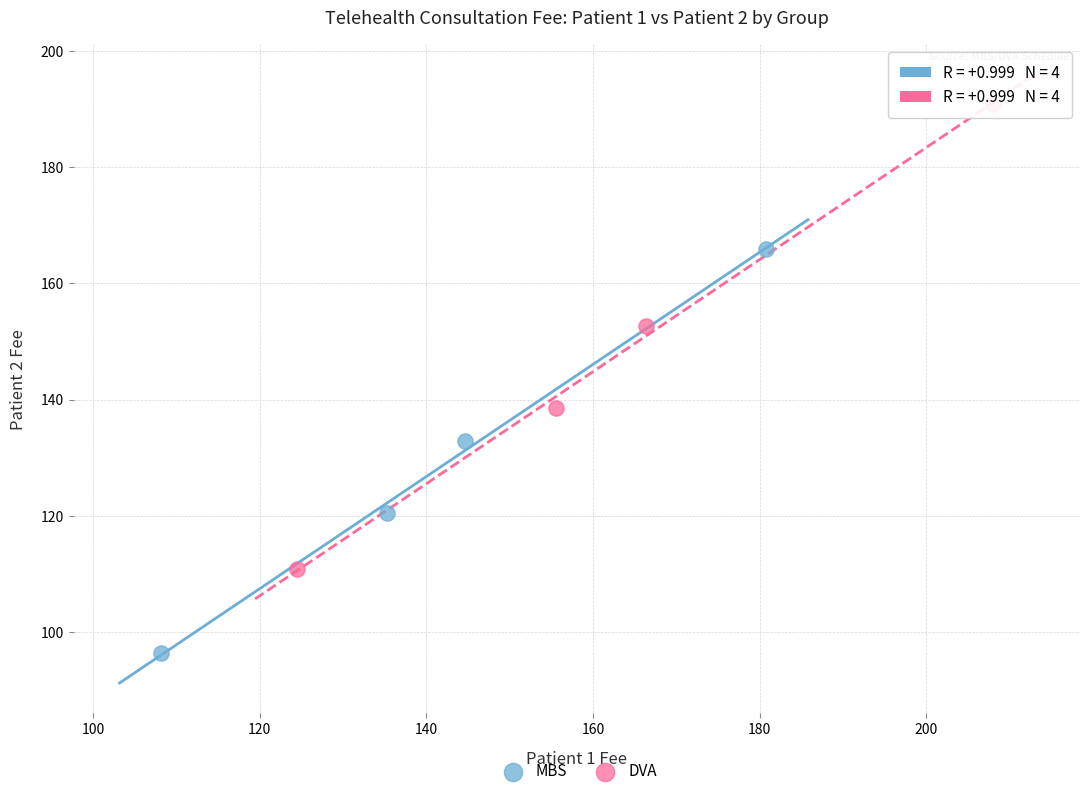

Which series has the widest spread of Y values?

DVA